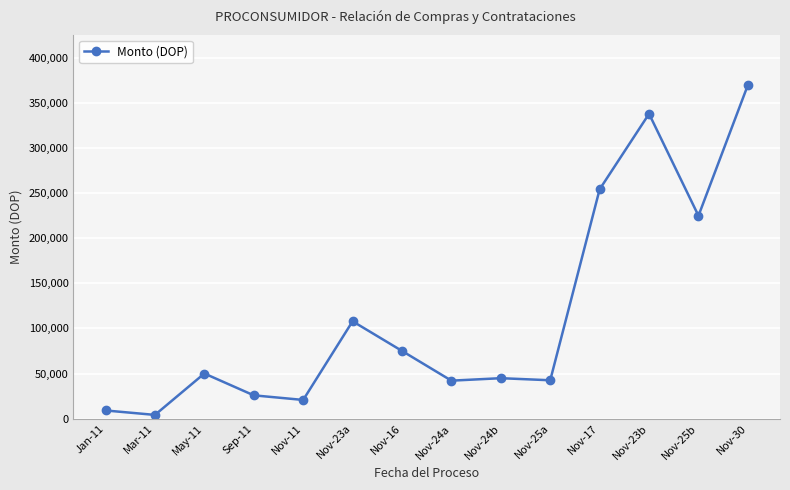

What is the difference between the maximum and minimum values?

365931.8